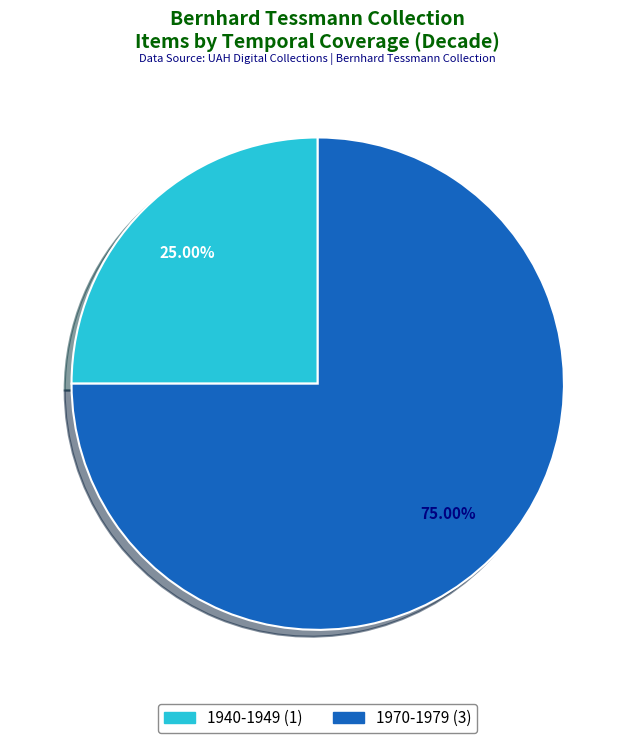

Does 1940-1949 (1) account for over 50% of the chart?

No